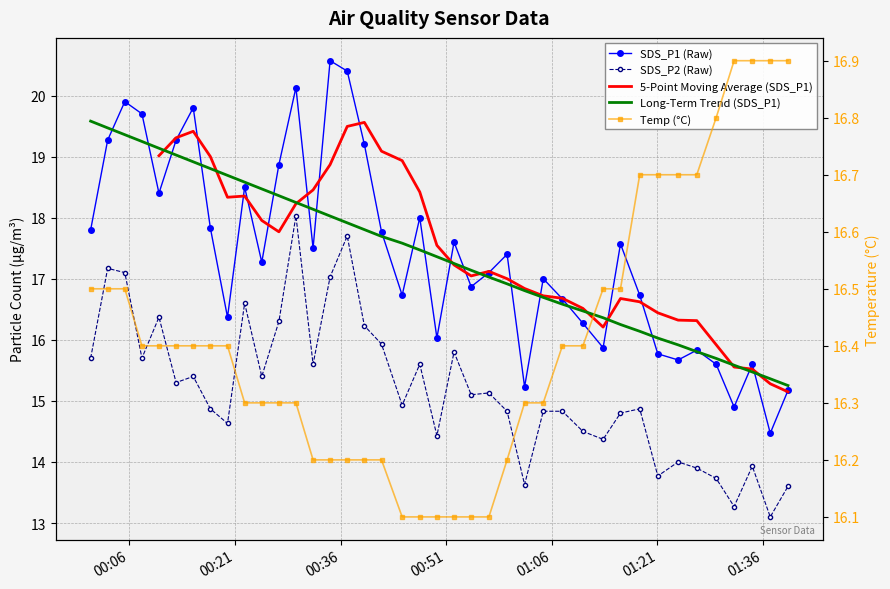

Which series has the largest range (max minus min)?

SDS_P1 (Raw)